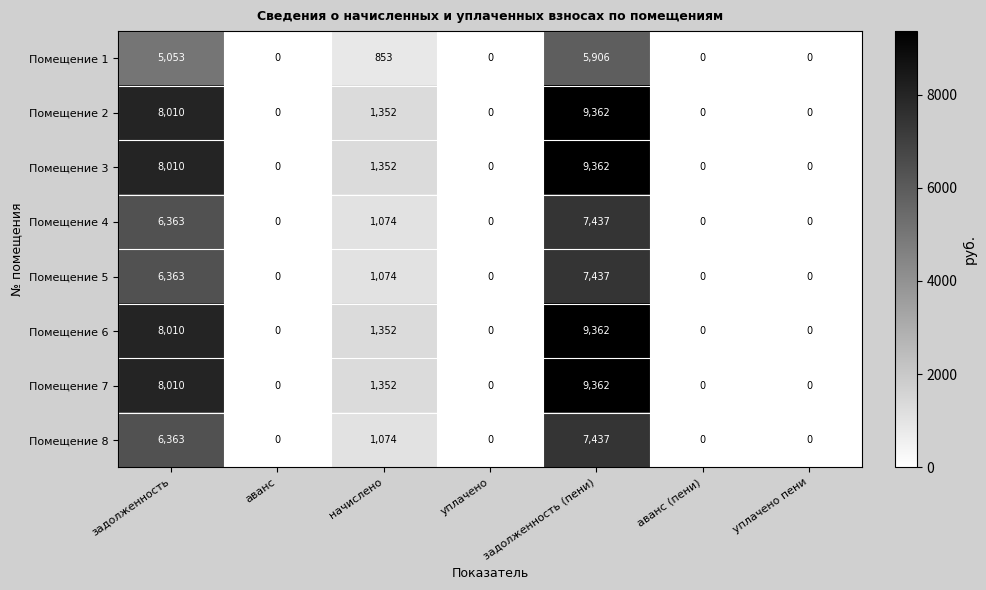

What is the sum of the Помещение 2 values at начислено and задолженность?

9362